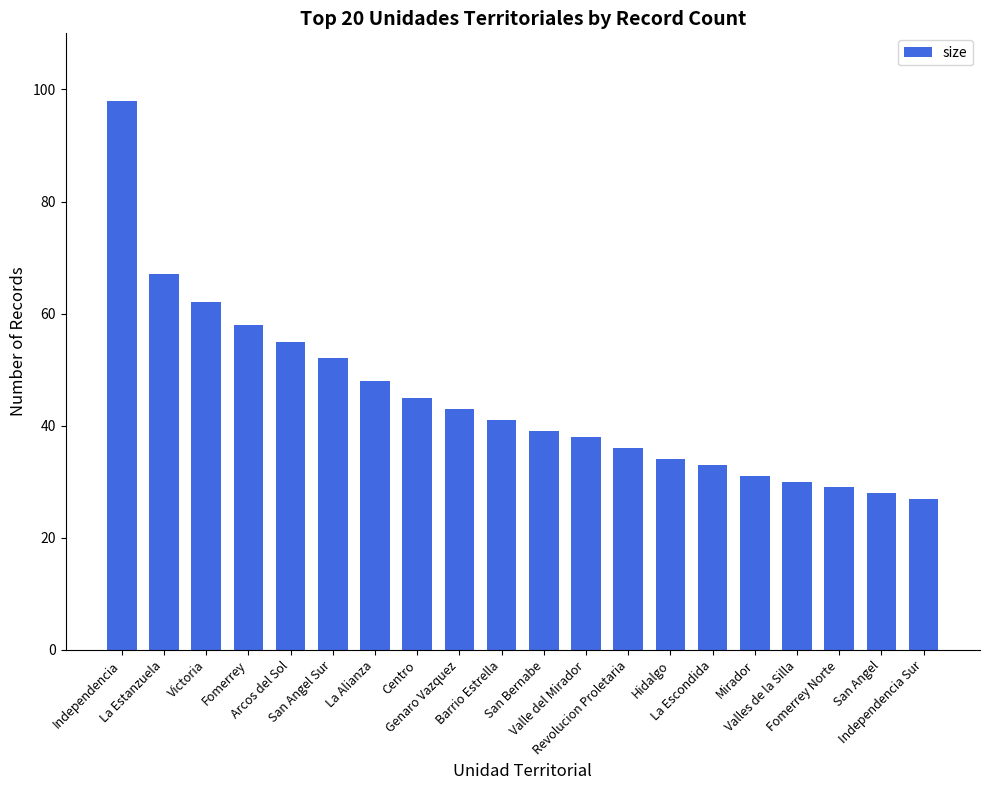

What is the ratio of the value at La Estanzuela to the value at Mirador?

2.2